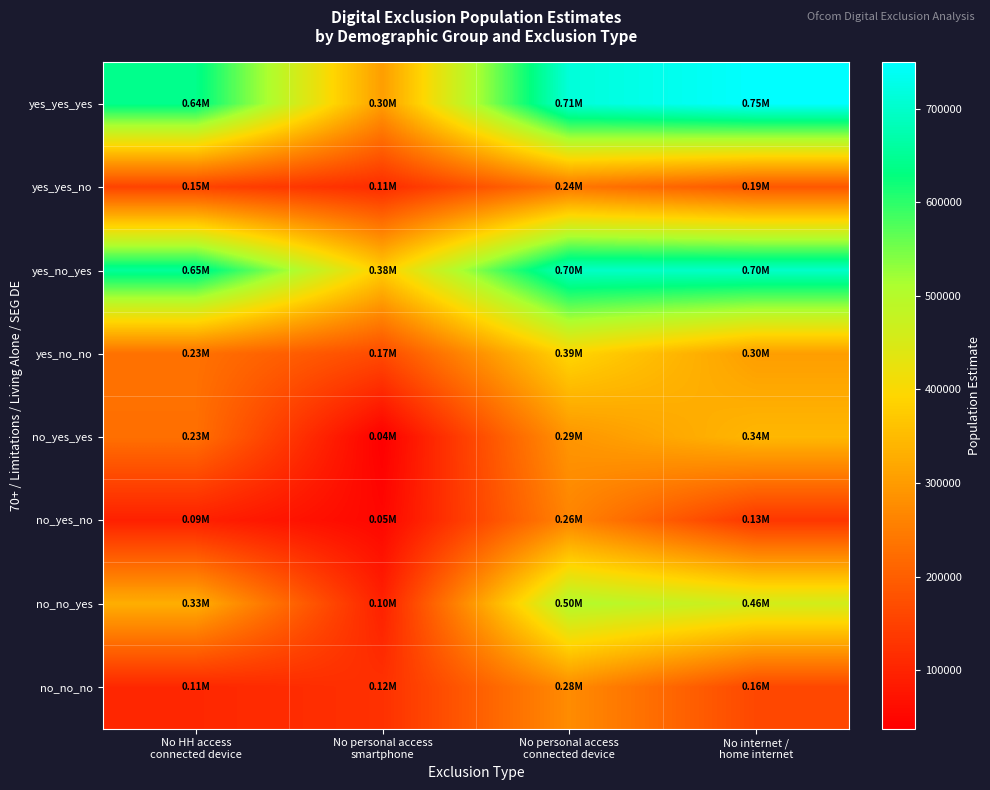

What is the total value across all series at No personal access
smartphone?

1269206.3